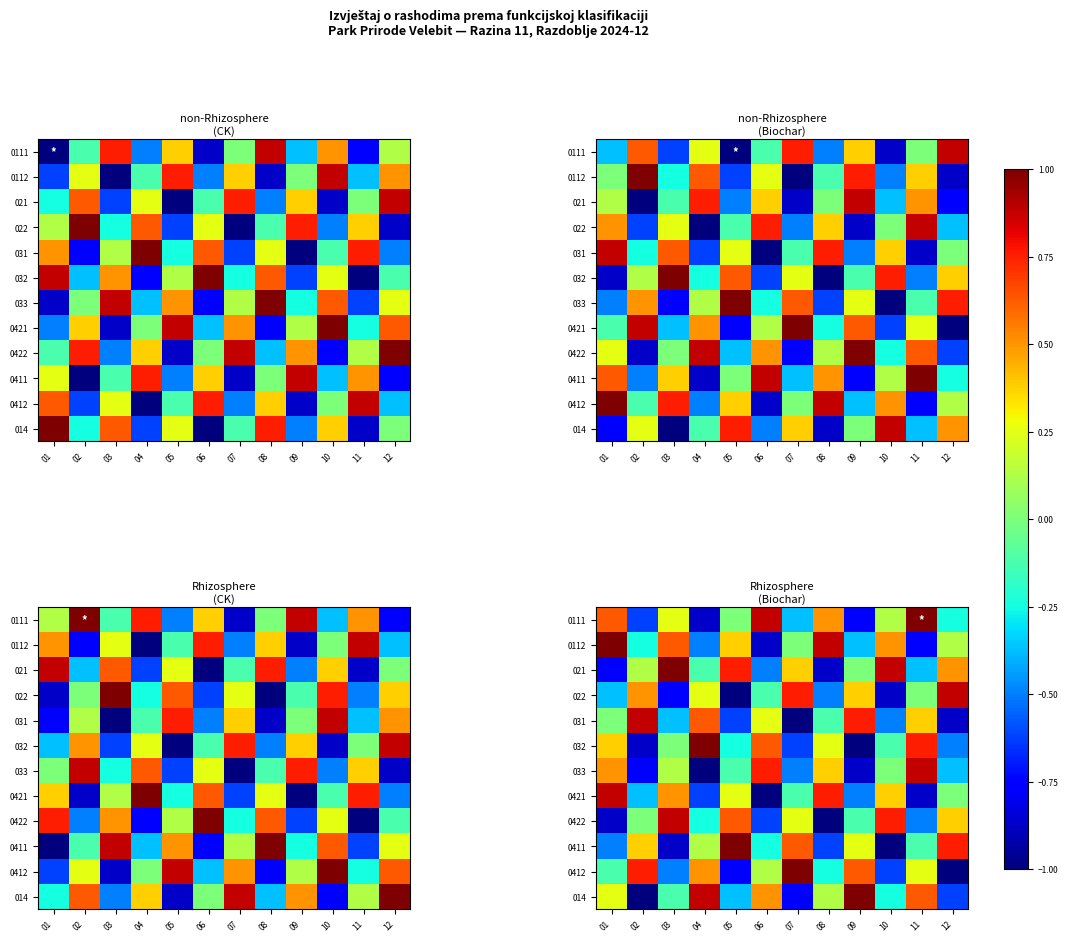

Is it true that 0422 equals 0.4 at 07?

False